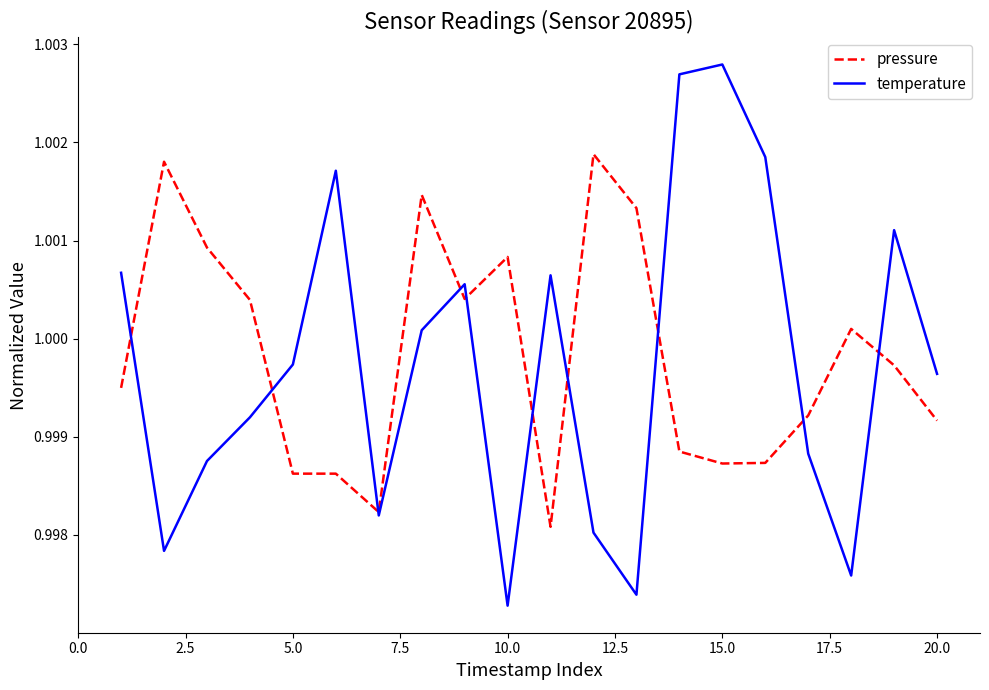

Which series has the largest range (max minus min)?

temperature